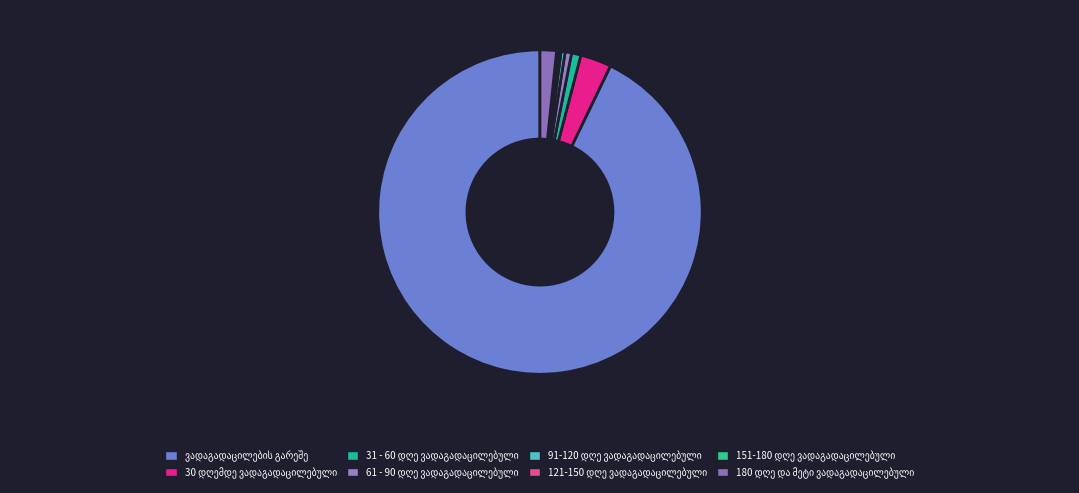

The 30 დღემდე ვადაგადაცილებული slice represents 3% of the pie. True or false?

True